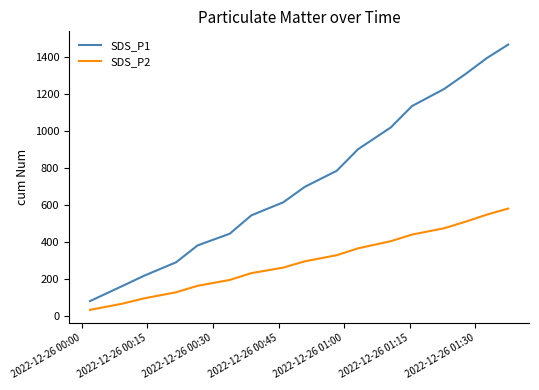

True or false: SDS_P2 and SDS_P1 intersect in this chart.

False